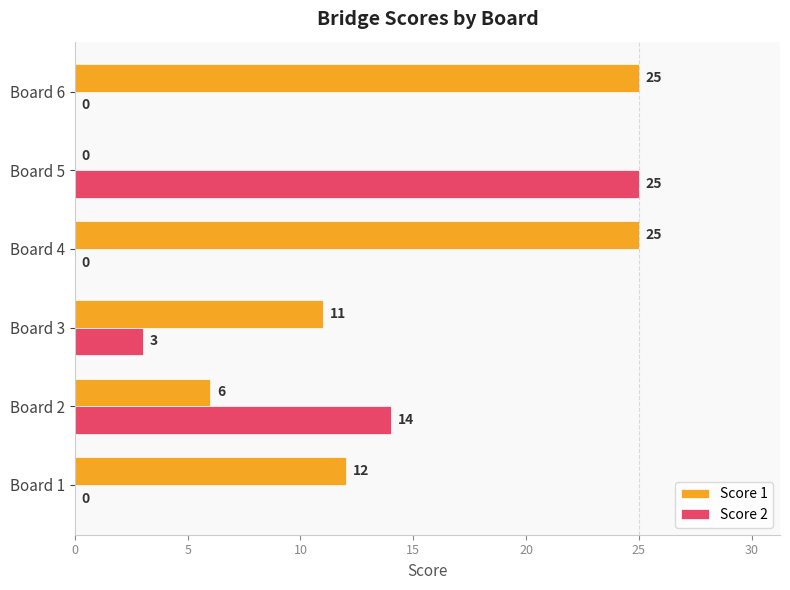

What are all the series names shown in the legend?

Score 1, Score 2